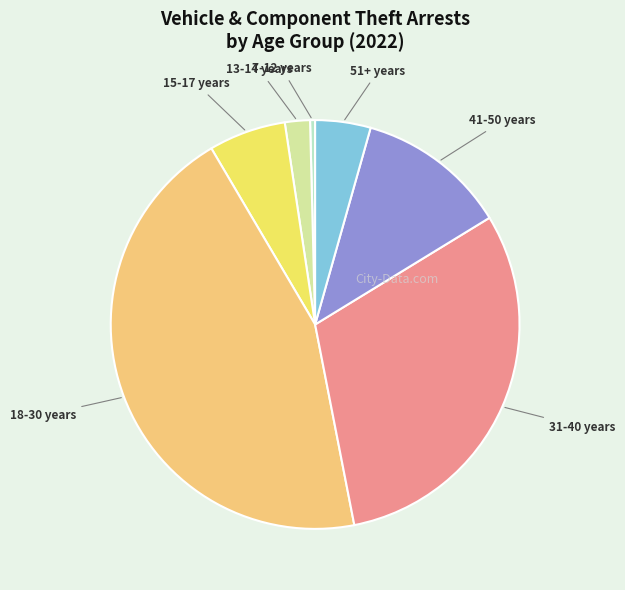

Is there a majority slice in this chart?

No